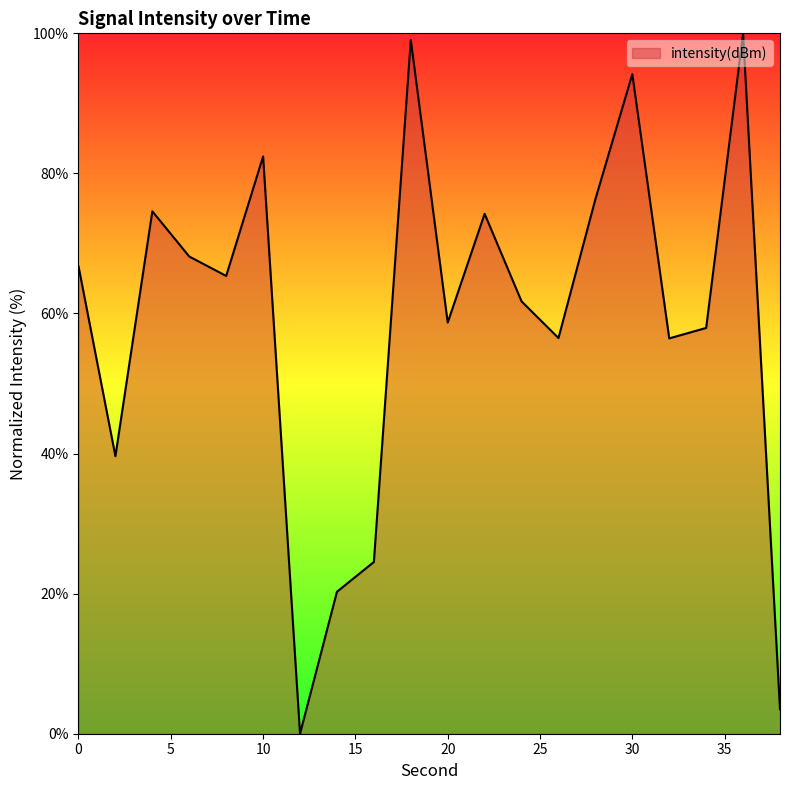

How many values are above zero?

19